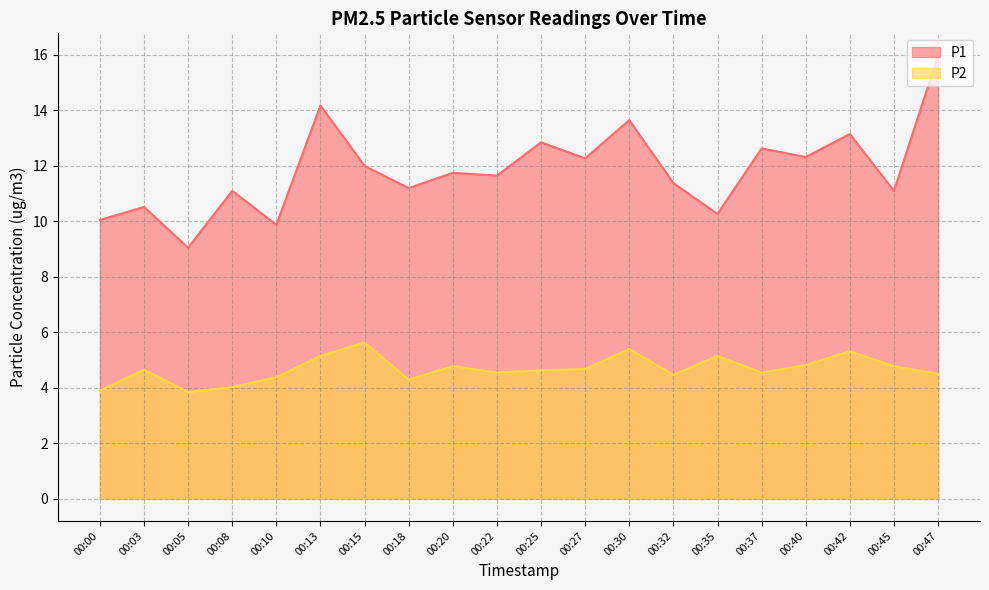

True or false: P1 and P2 intersect in this chart.

False